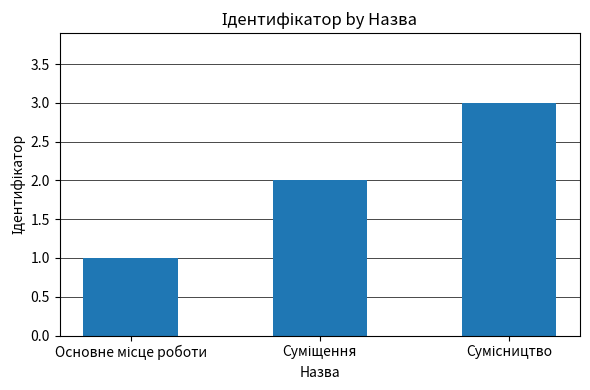

Count the values in the range 1 to 3.

3